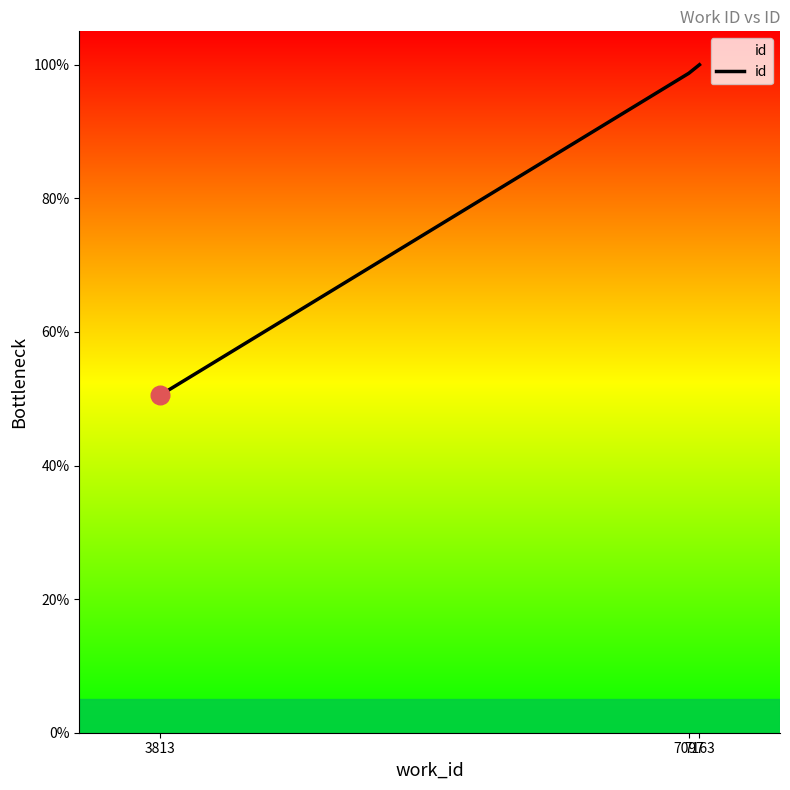

What is the change in value from 3813 to 7163?

+49.5